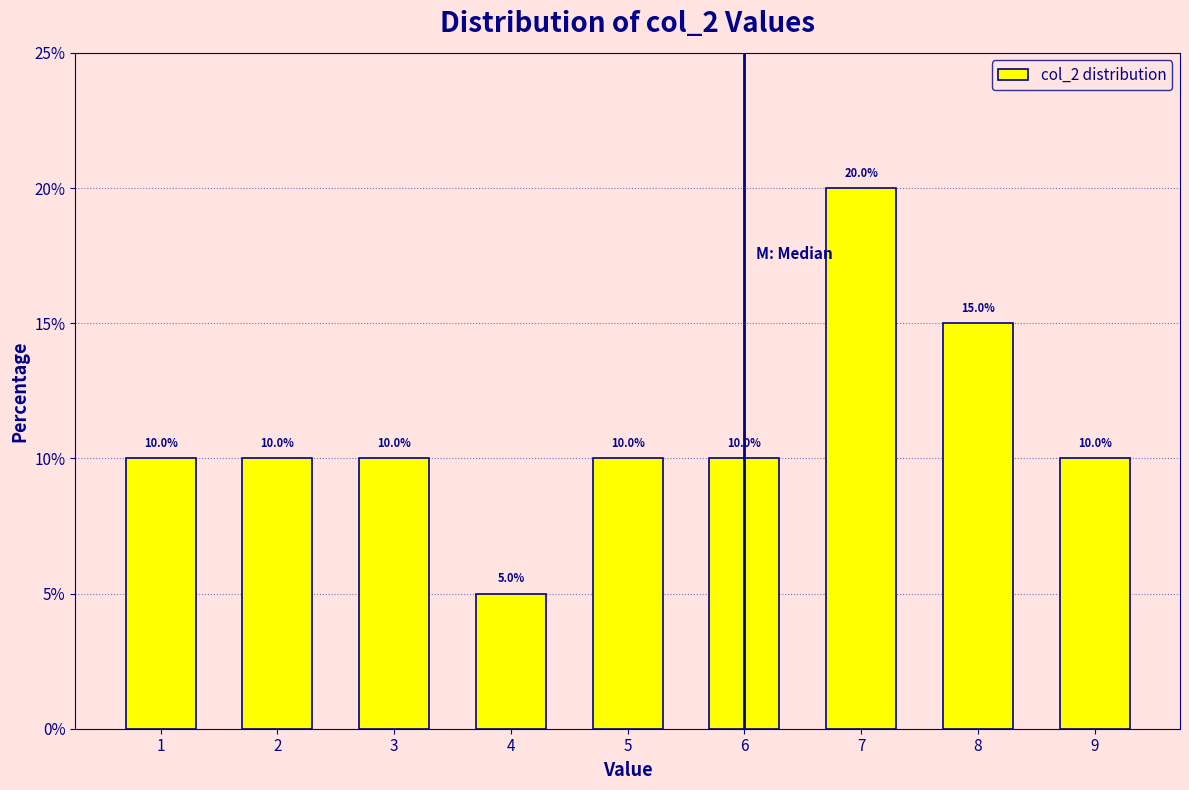

Reading left to right, what are all the values shown in this chart?

1=10	2=10	3=10	4=5	5=10	6=10	7=20	8=15	9=10